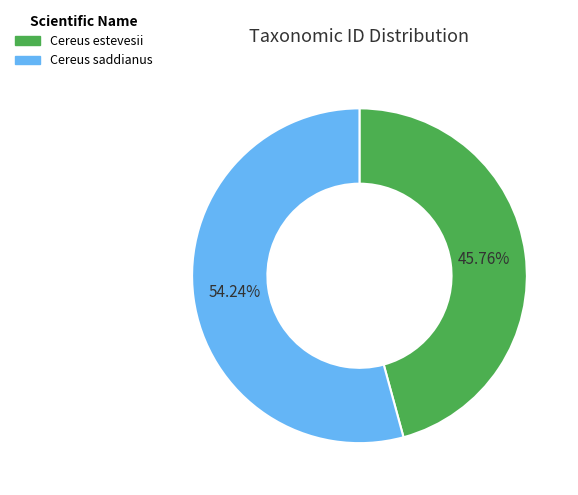

The Cereus saddianus slice represents 54% of the pie. True or false?

True